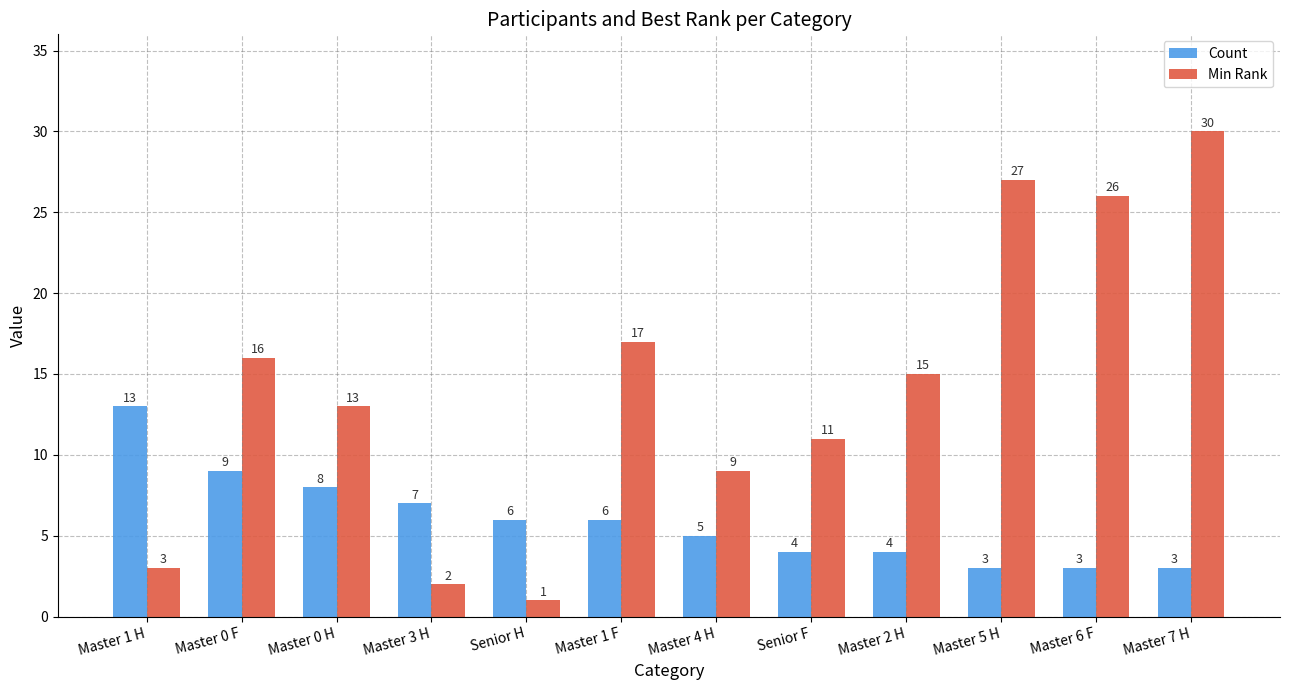

True or false: Count has a value of 4 at Master 2 H.

True